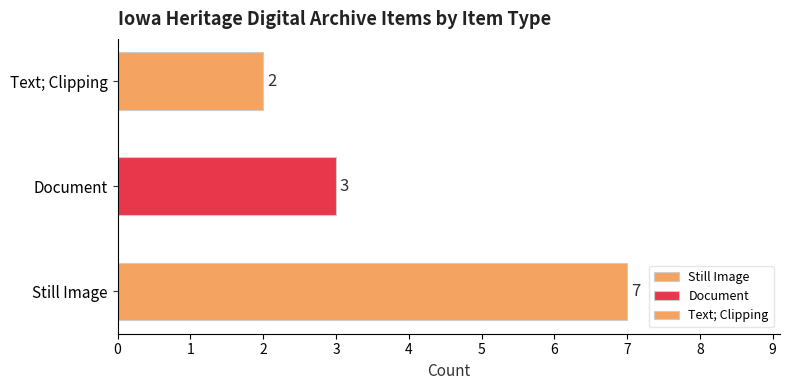

What is the difference between the maximum and minimum values?

5